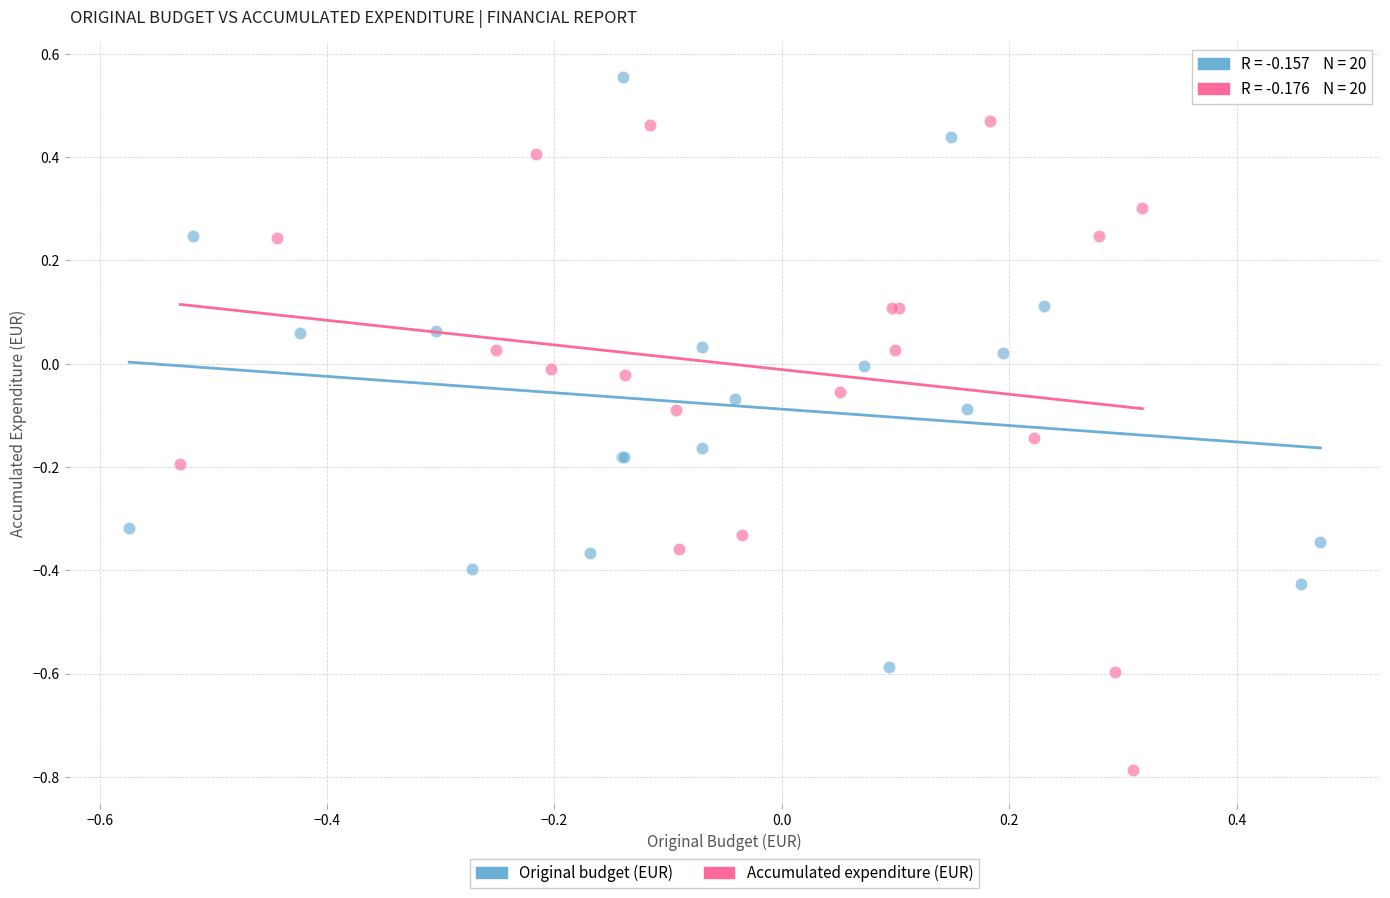

Which series contains the lowest Y value?

Accumulated expenditure (EUR)